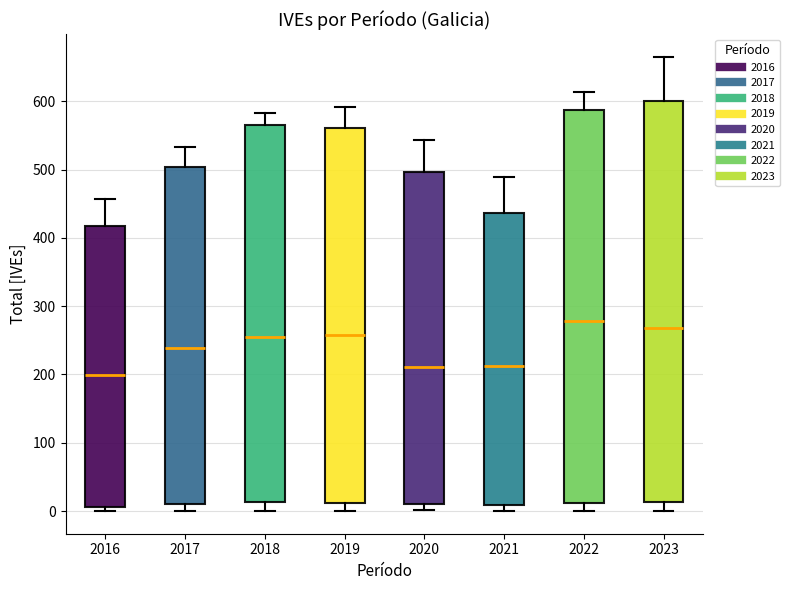

Comparing the boxes themselves (not the whiskers), which one is the tallest?

2023